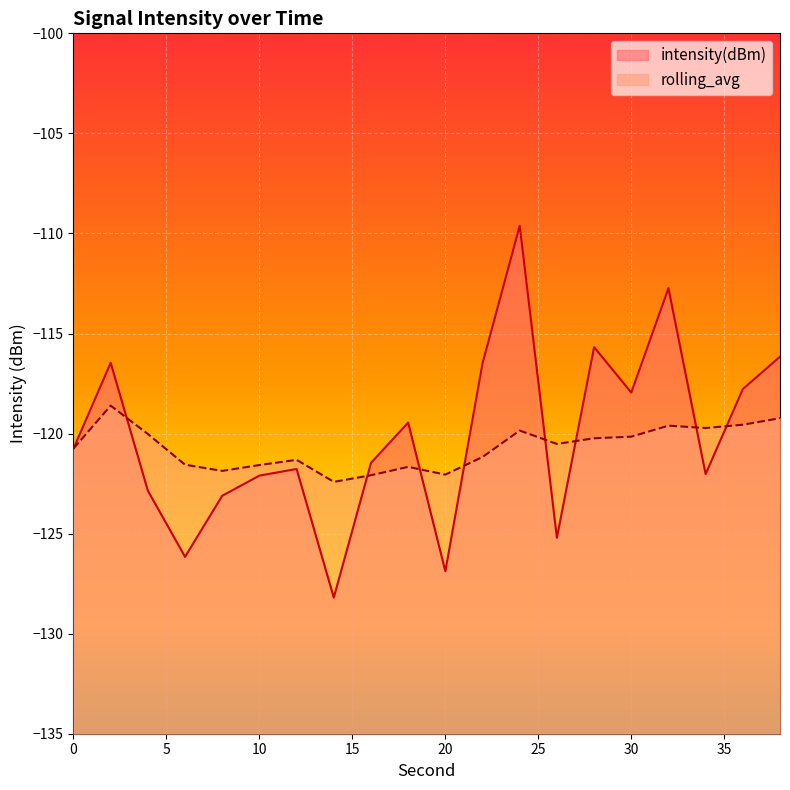

The rolling_avg series shows -167.8 at 4. True or false?

False